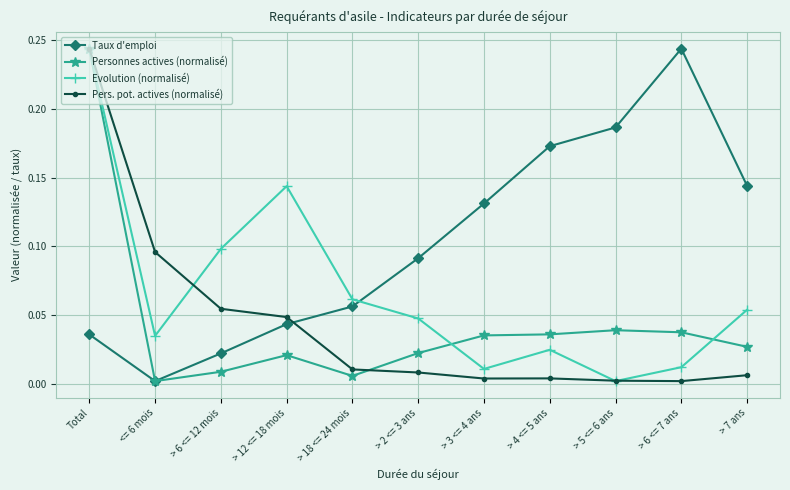

What is the label of the 5th point from the left?

> 18 <= 24 mois